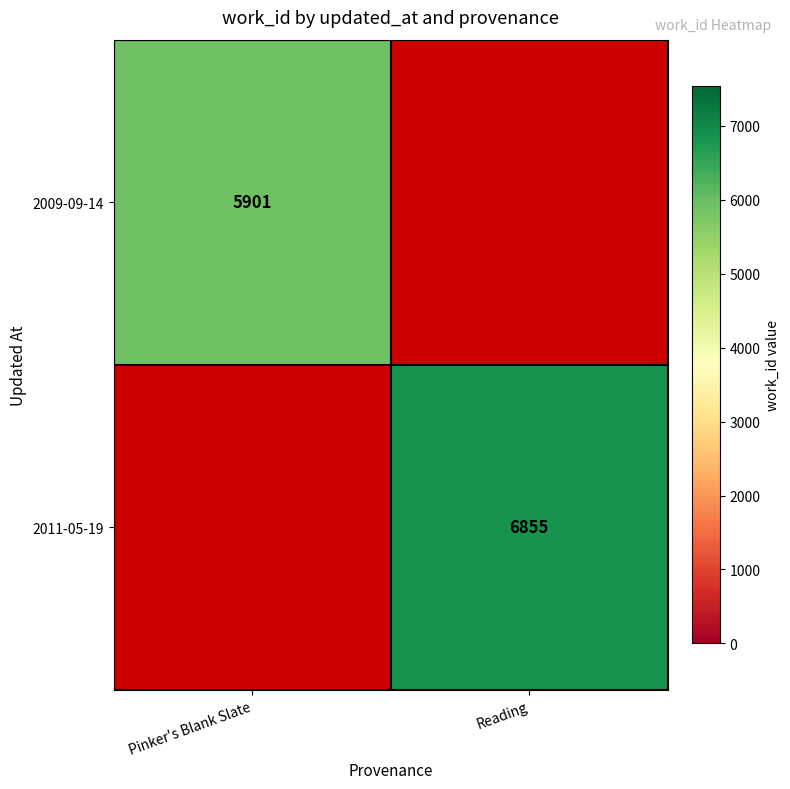

What is the greatest value displayed?

6855.0